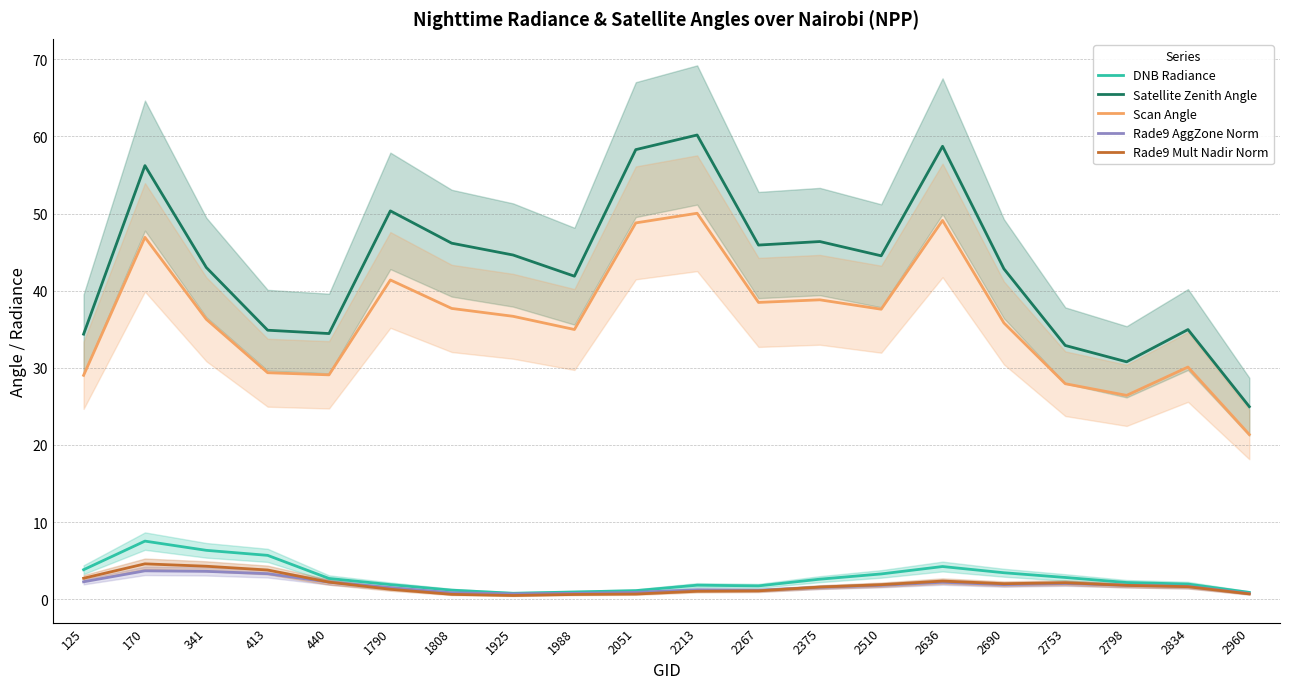

What is the value of the Rade9 Mult Nadir Norm point at the 9th from the left?

0.6